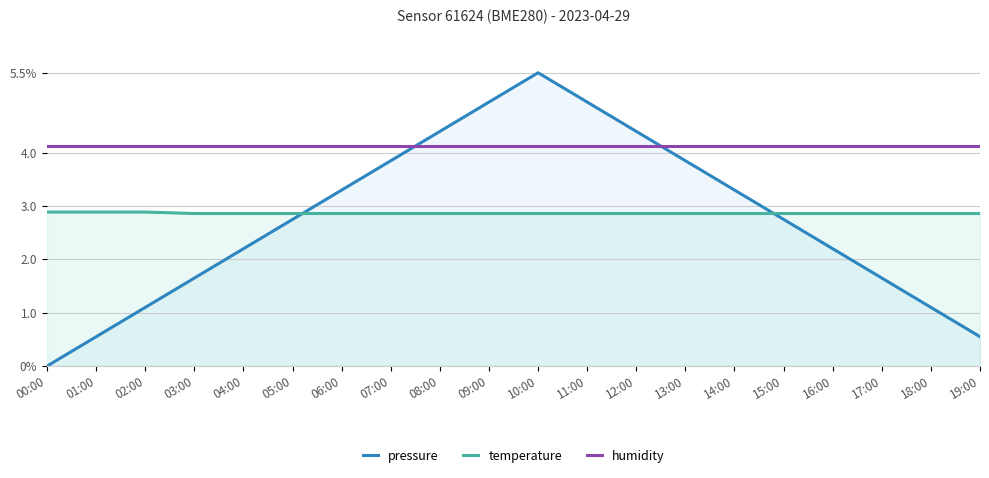

What is the label of the 13th point from the left?

12:00